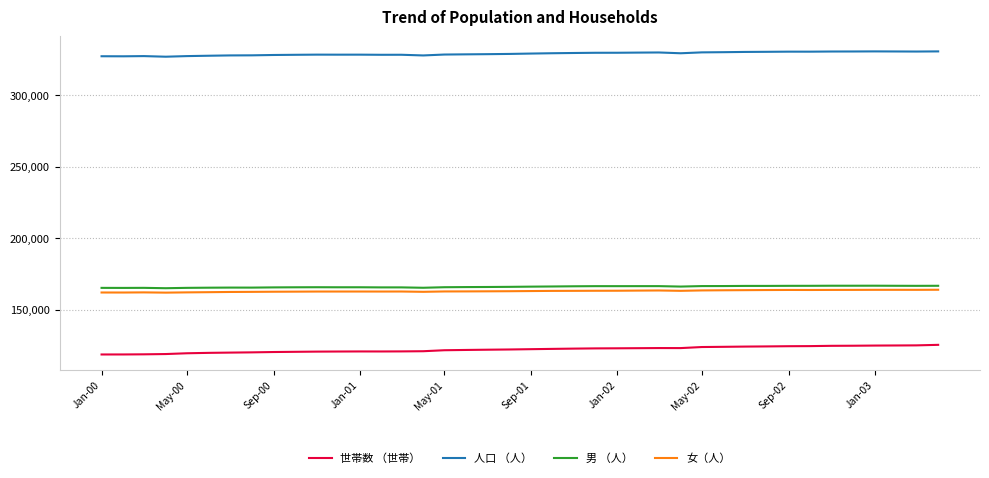

True or false: 女（人） and 人口 （人） cross at least once.

False